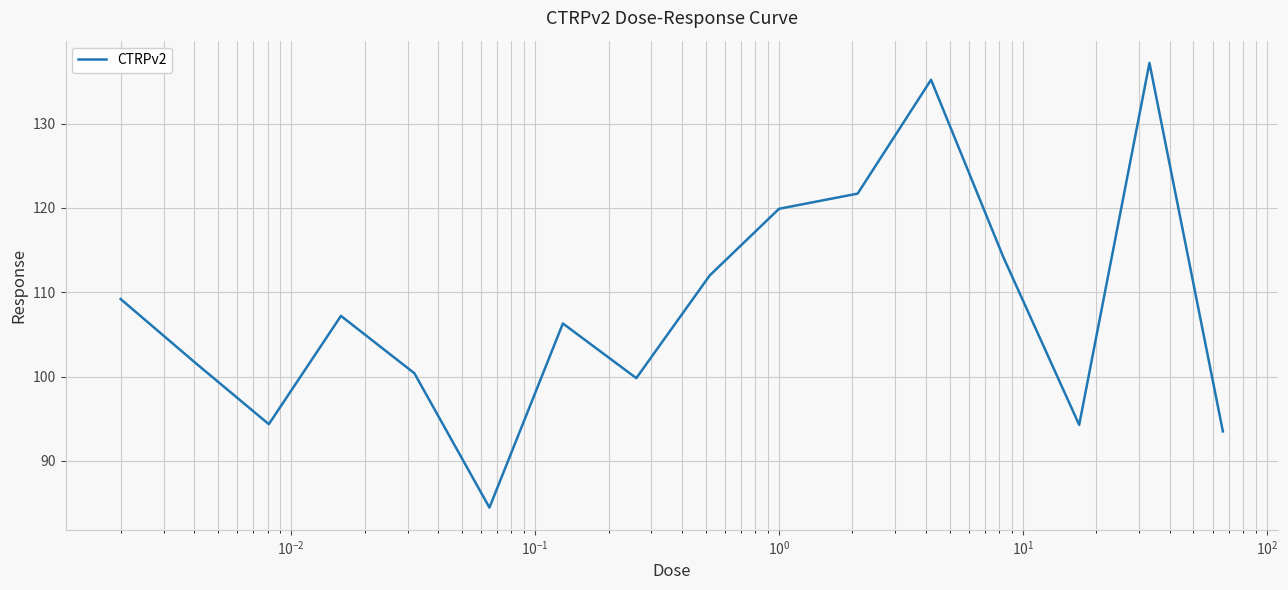

What is the greatest value displayed?

137.2